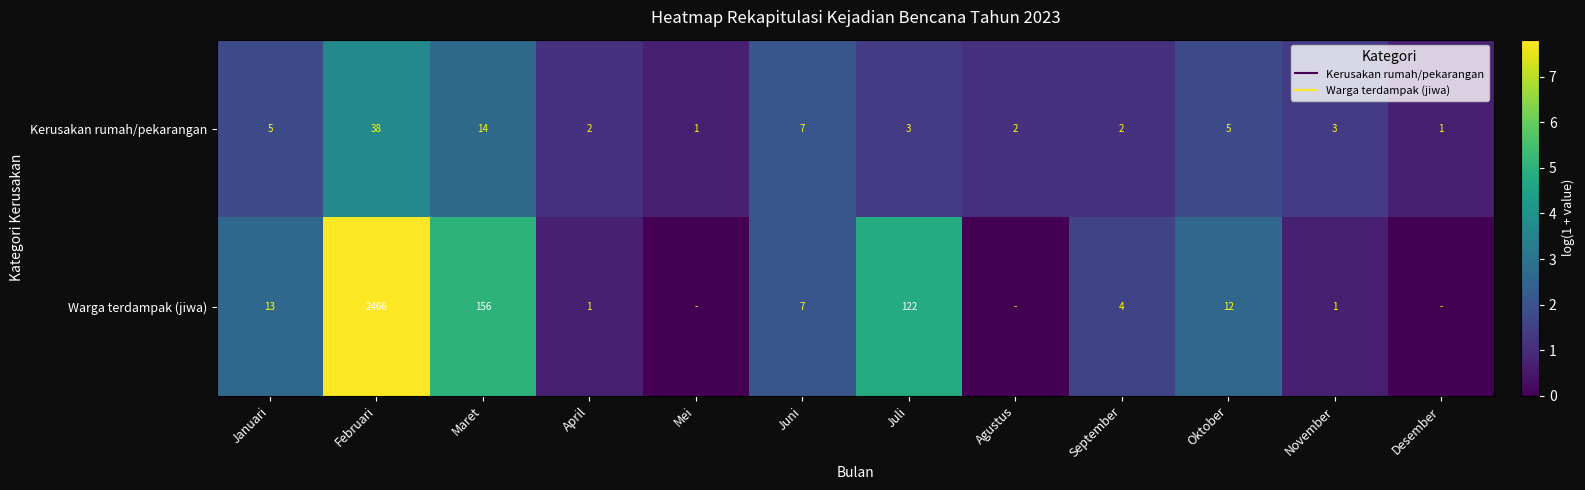

True or false: Warga terdampak (jiwa) has a value of 3.4 at Juni.

False